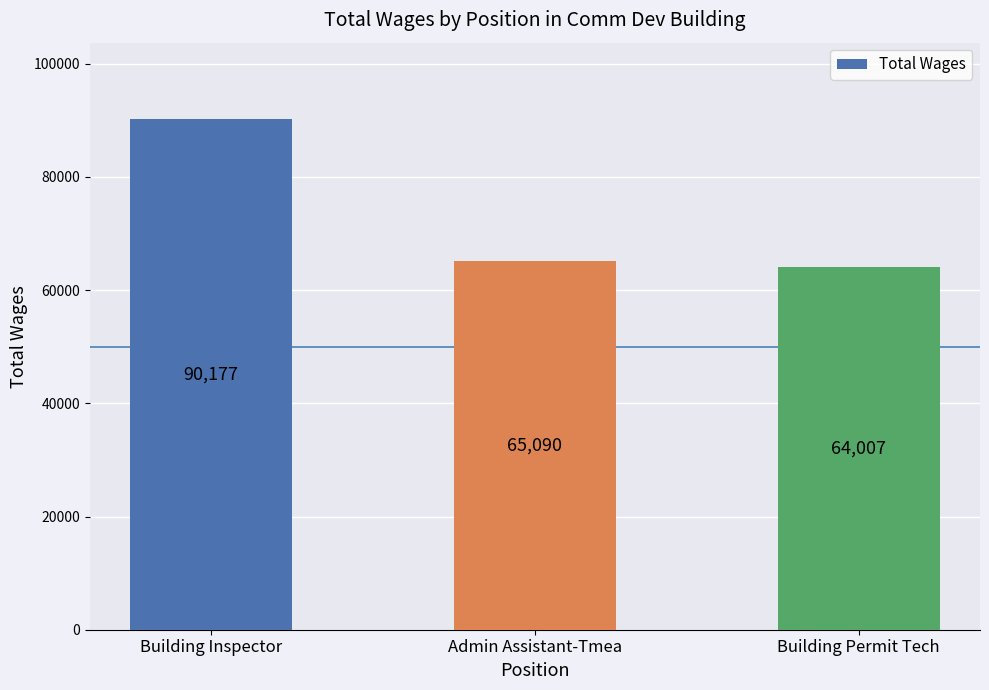

Where does the data first go above 65090?

Building Inspector